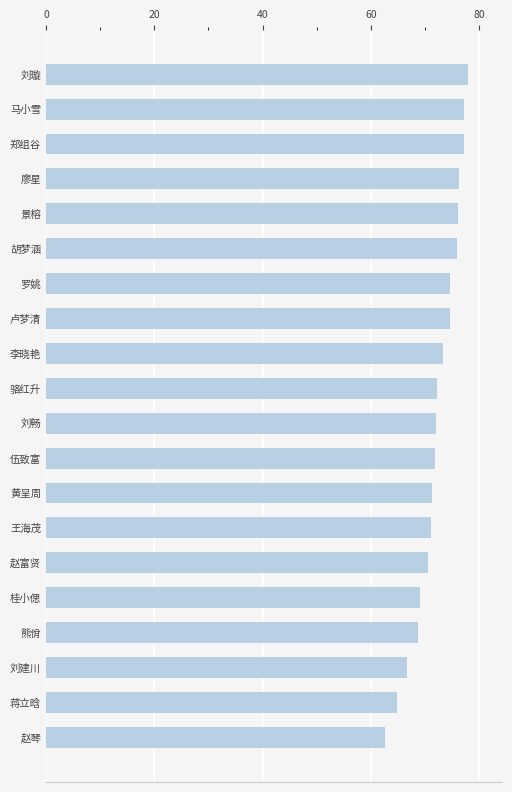

What is the difference between the maximum and second lowest values?

13.2